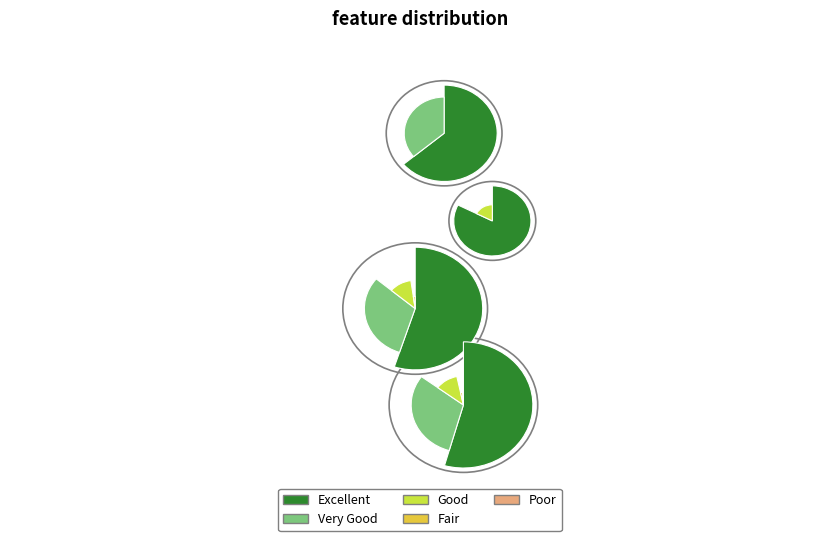

What is the largest slice in the pie chart?

Excellent